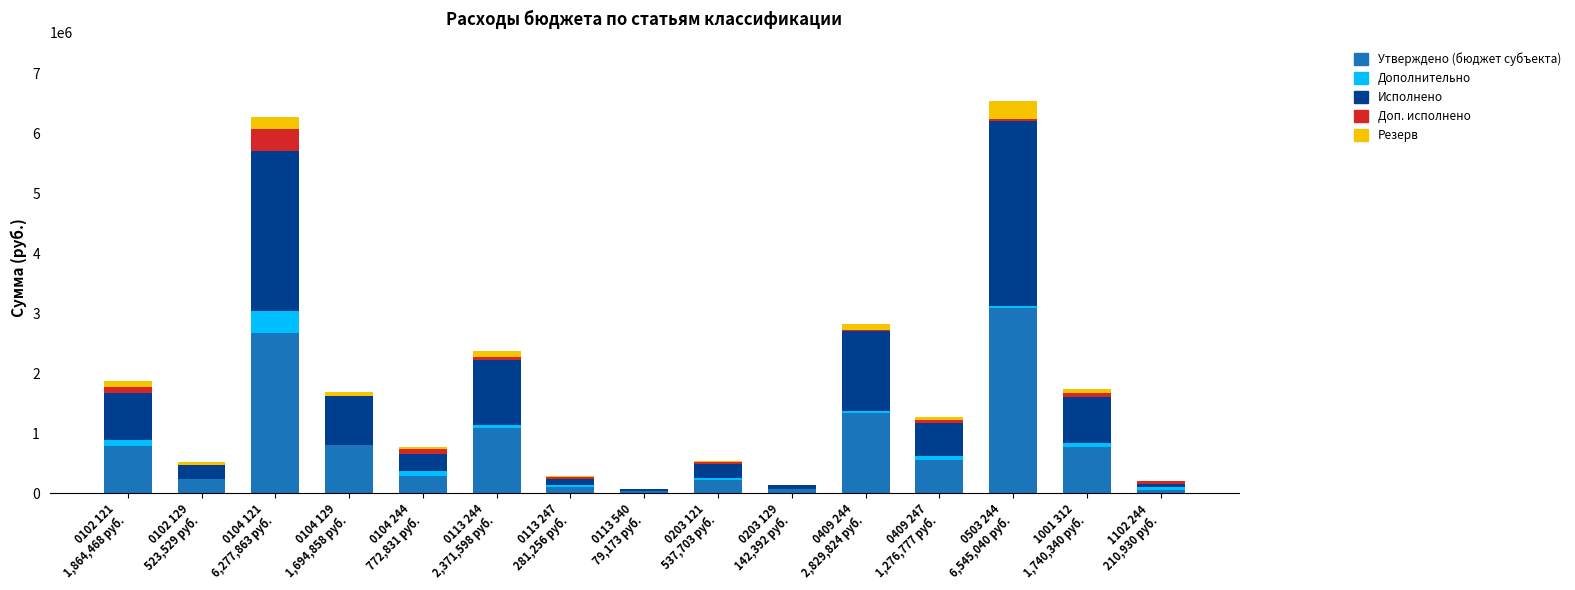

What is the sum of all Утверждено (бюджет субъекта) values?

12121602.2